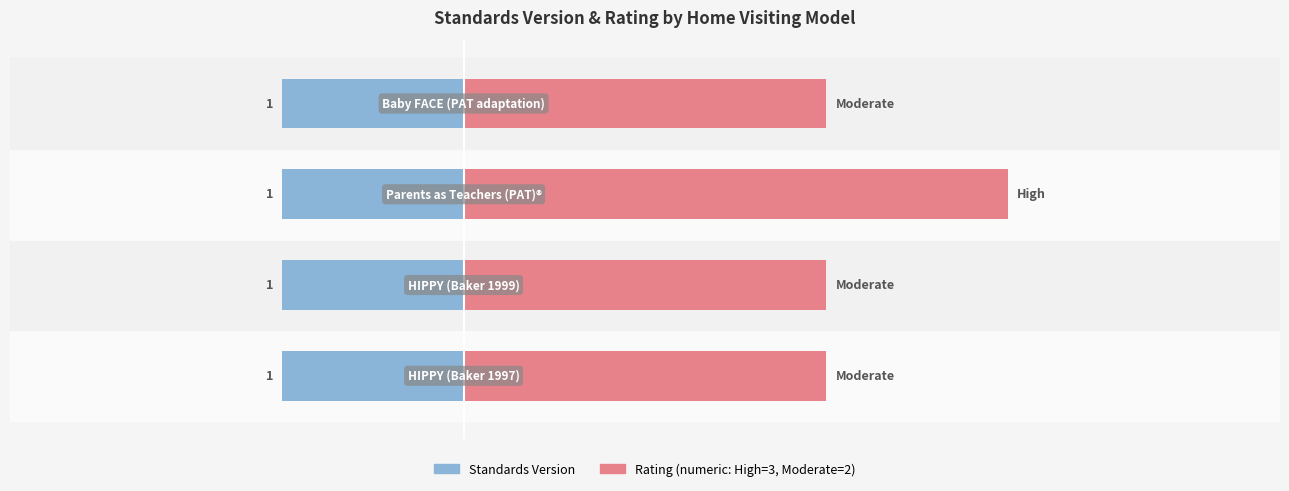

What is the difference between the maximum and second lowest values in the Rating (numeric) series?

1.0